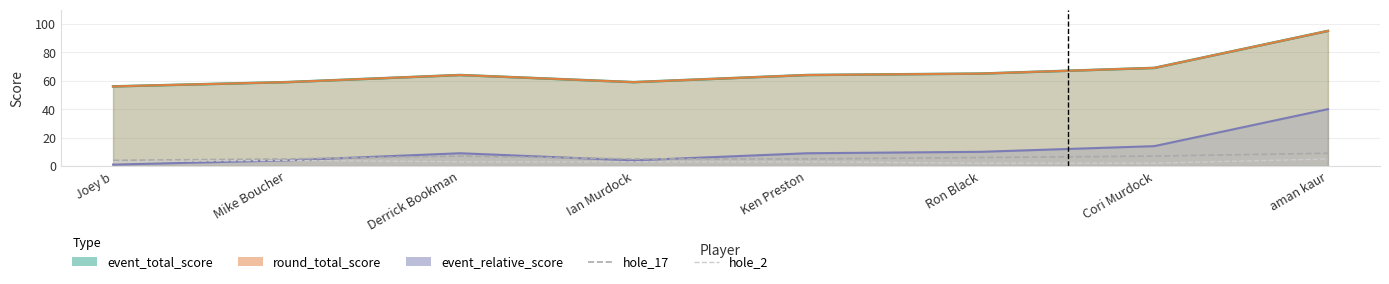

What is the value of the hole_2 point at the 3rd from the left?

3